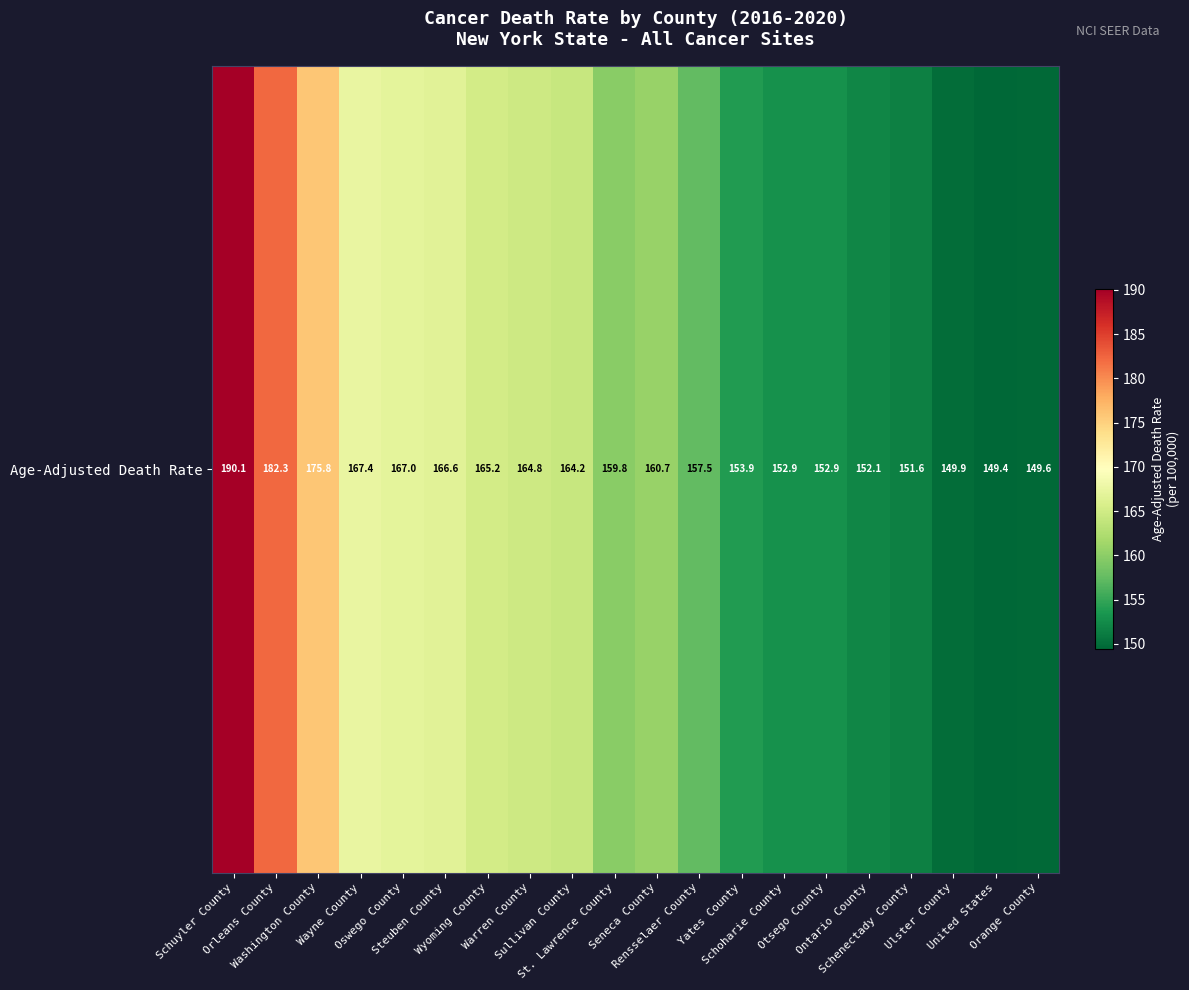

The chart shows a value of 55.3 at Rensselaer County. True or false?

False